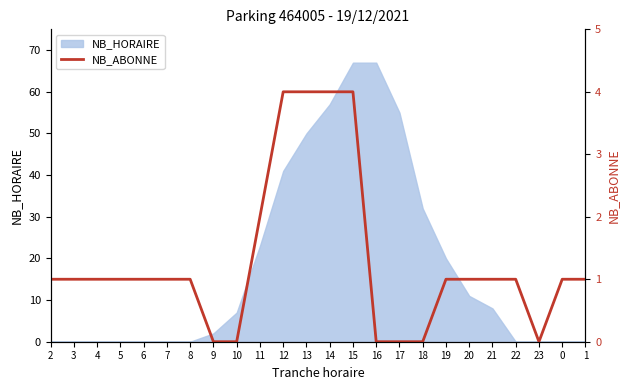

At which label is NB_HORAIRE closest to 33?

18